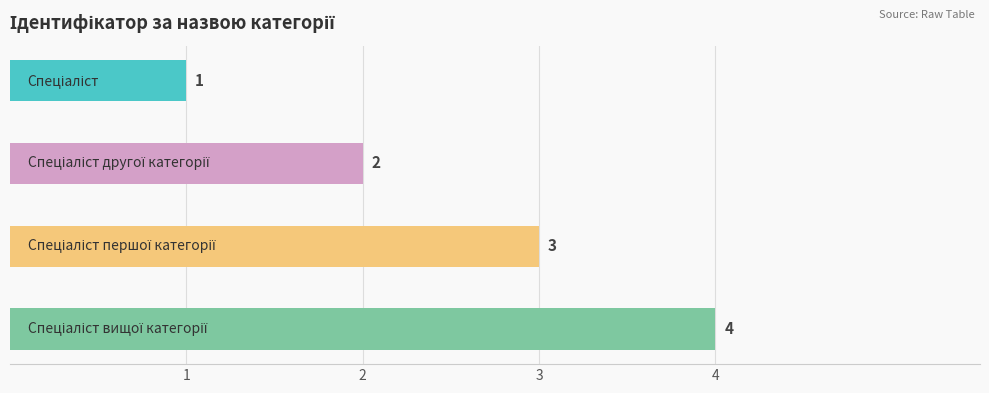

Are the bars horizontal?

Yes